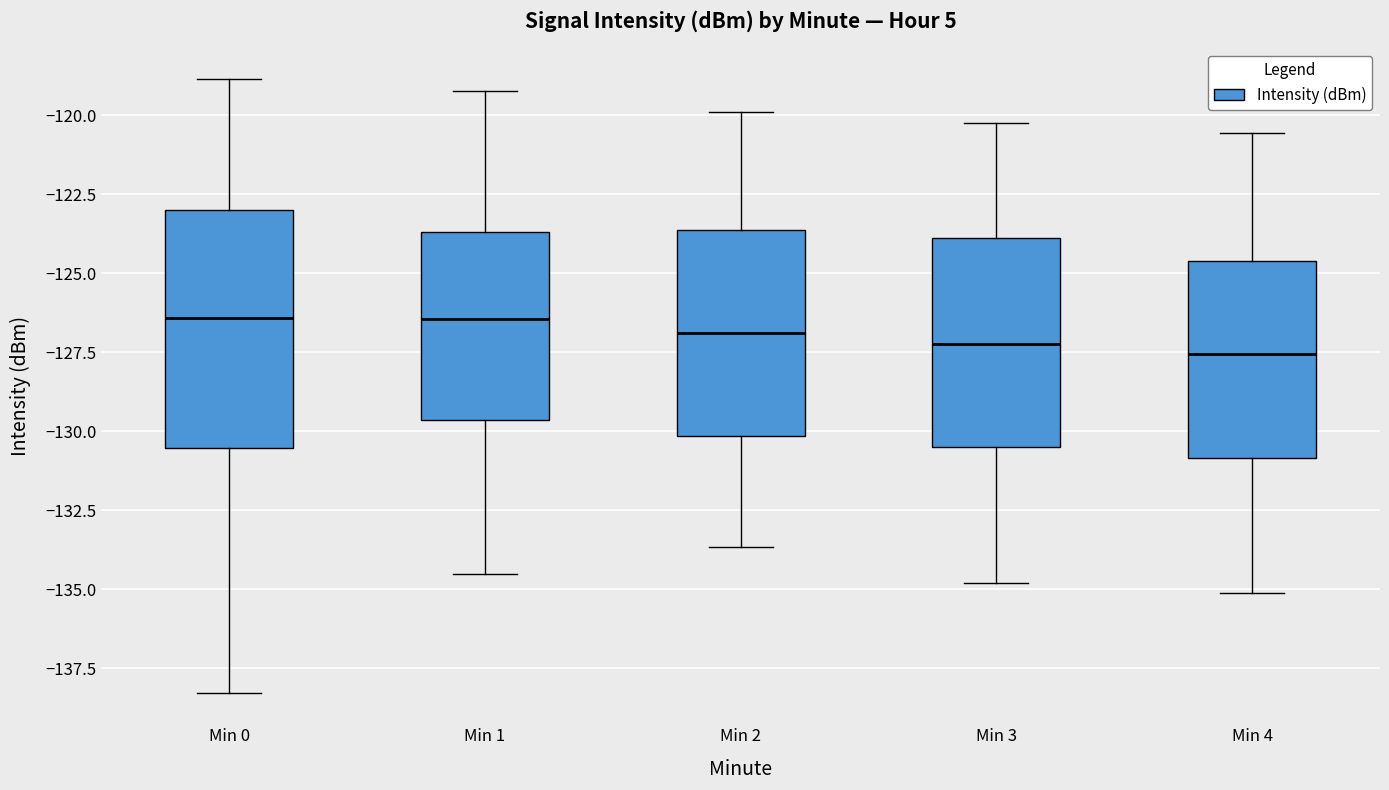

Reading left to right, read every box against the y-axis: the position of its median line, the range the box covers, and the ends of its whiskers. The values are not printed on the chart, so give them approximately, as read against the axis.

Min 0: median -126.5, box -130.5 to -123.0, whiskers -138.5 to -119.0
Min 1: median -126.5, box -129.5 to -123.5, whiskers -134.5 to -119.0
Min 2: median -127.0, box -130.0 to -123.5, whiskers -133.5 to -120.0
Min 3: median -127.0, box -130.5 to -124.0, whiskers -135.0 to -120.0
Min 4: median -127.5, box -131.0 to -124.5, whiskers -135.0 to -120.5